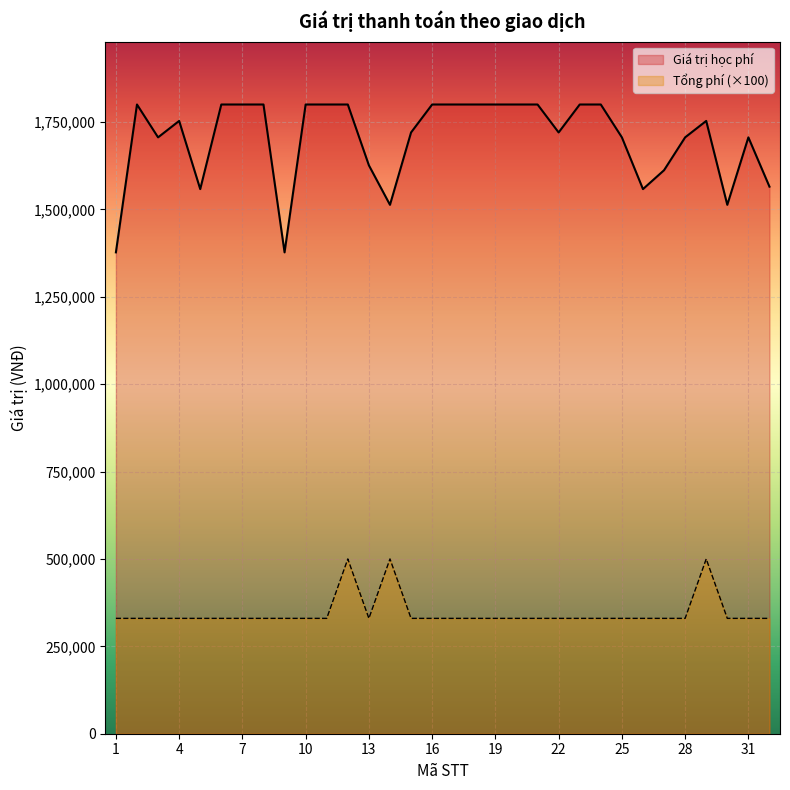

Is it true that Giá trị học phí equals 2528617 at 22?

False